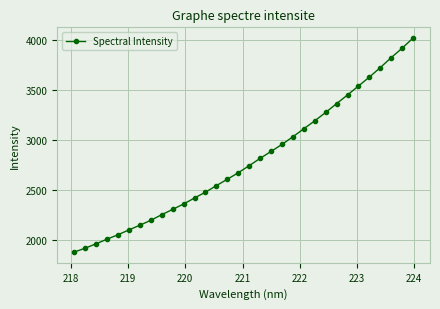

What is the greatest value displayed?

4020.5